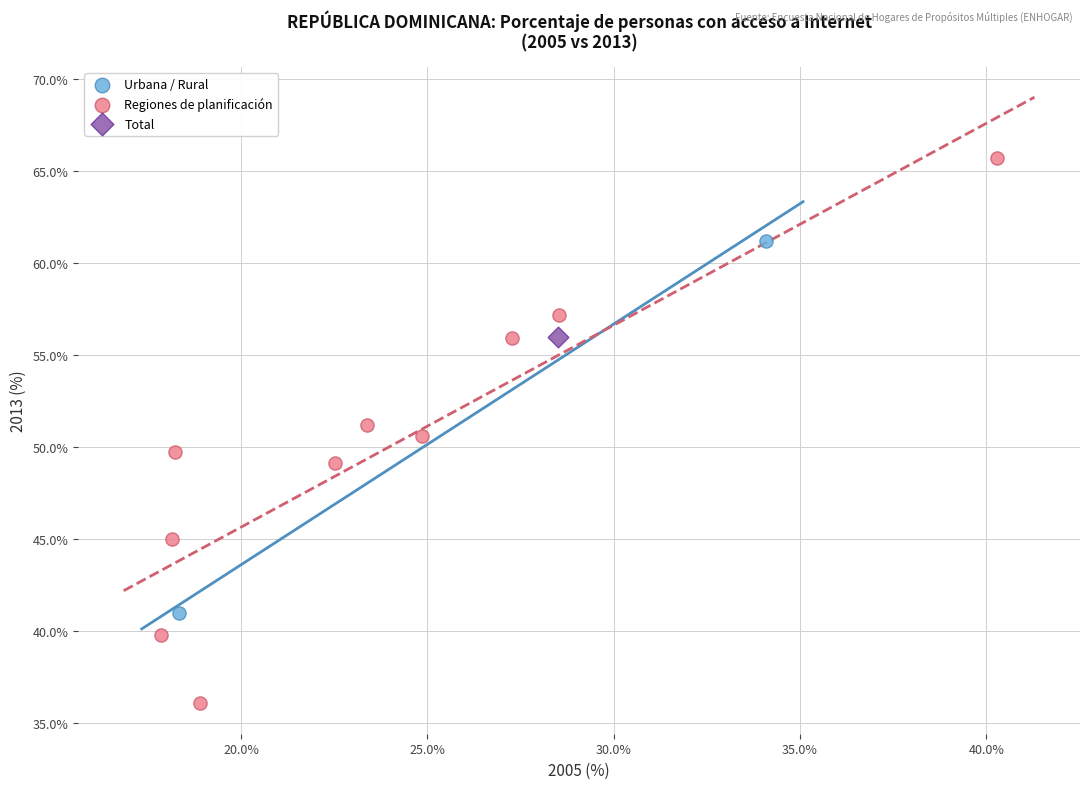

What are all the series names shown in the legend?

Urbana / Rural, Regiones de planificación, Total